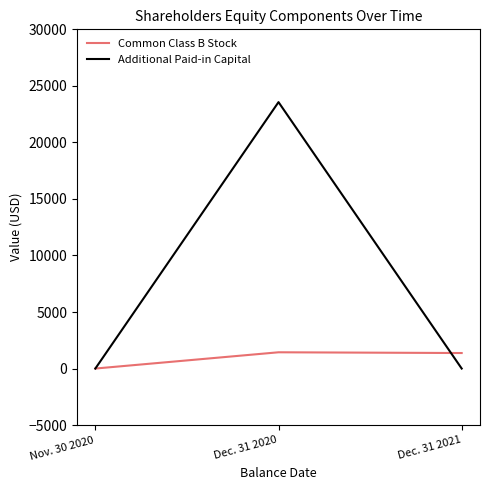

Which series has the largest total across all categories?

Additional Paid-in Capital